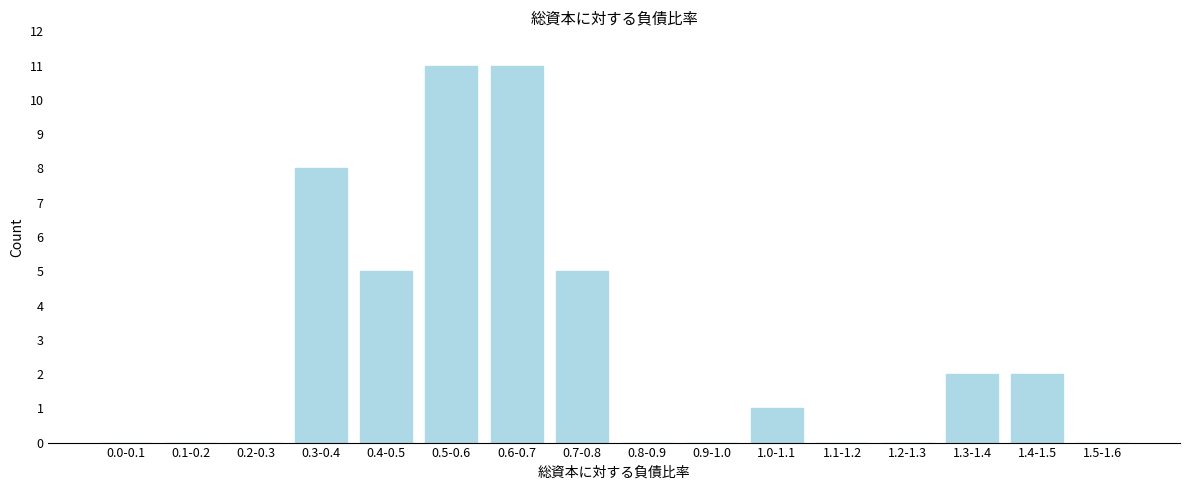

Reading right to left, what are all the values shown in this chart?

1.5-1.6=0	1.4-1.5=2	1.3-1.4=2	1.2-1.3=0	1.1-1.2=0	1.0-1.1=1	0.9-1.0=0	0.8-0.9=0	0.7-0.8=5	0.6-0.7=11	0.5-0.6=11	0.4-0.5=5	0.3-0.4=8	0.2-0.3=0	0.1-0.2=0	0.0-0.1=0